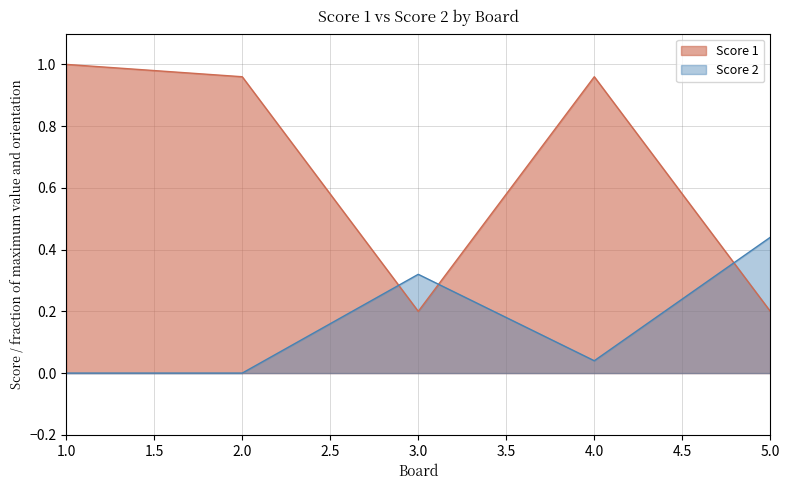

At which category is the sum across all series the highest?

1